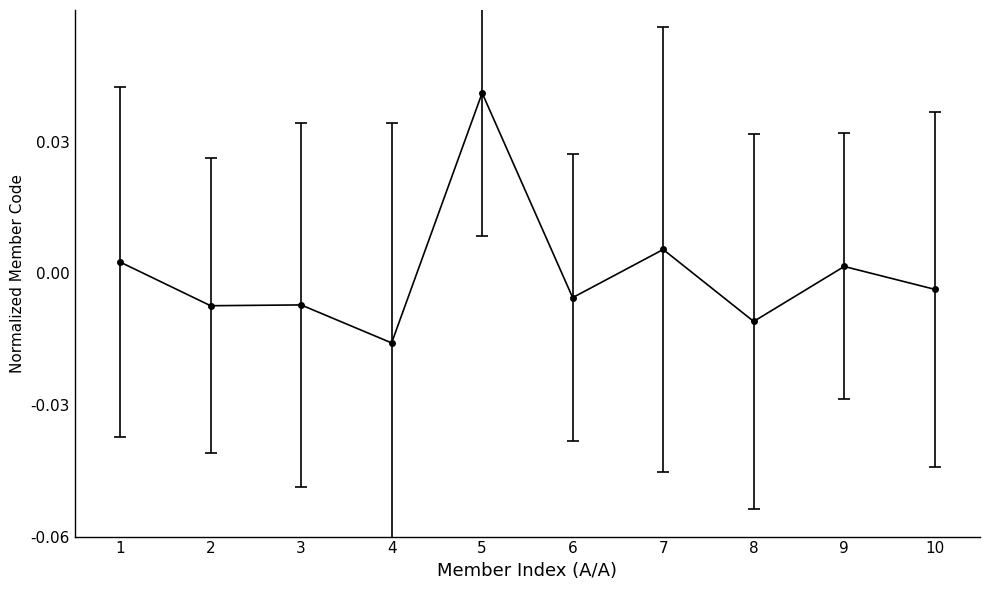

True or false: the data has more than 0 interior local peaks.

True